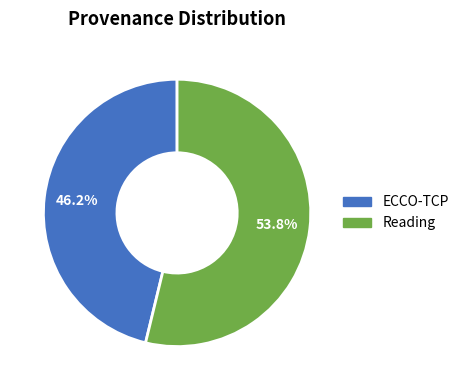

Rank the categories by value from highest to lowest.

Reading, ECCO-TCP